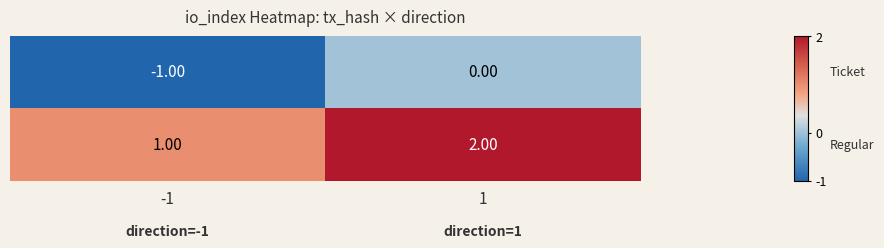

How many distinct data groups are displayed?

2